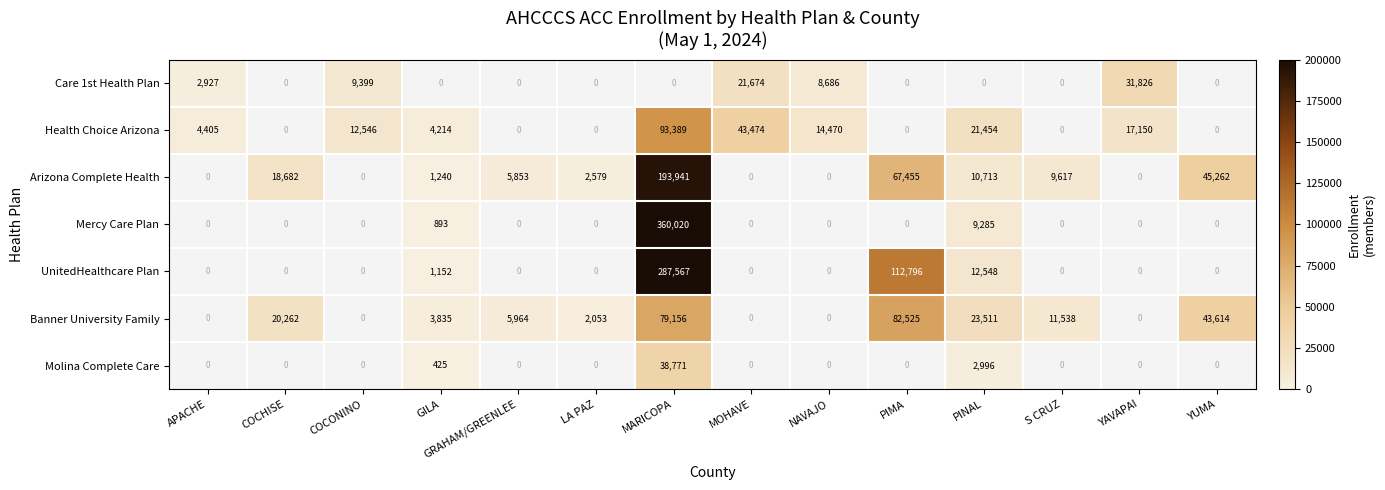

The value of Mercy Care Plan at GILA is 1315. True or false?

False